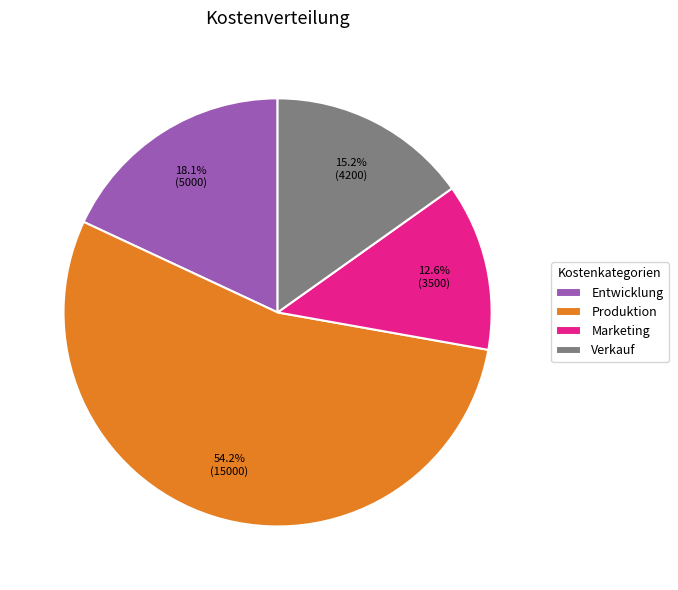

What is the total percentage of Entwicklung and Marketing?

30.7%